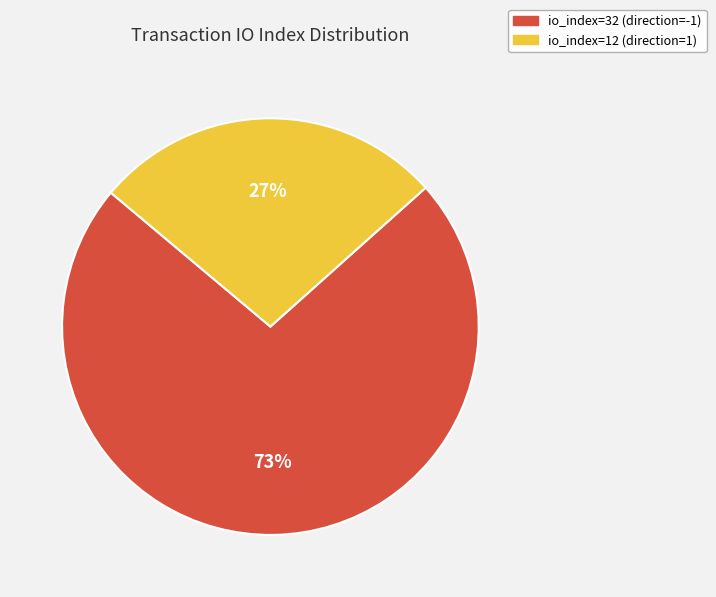

True or false: io_index=12 (direction=1) accounts for 38% of the total.

False